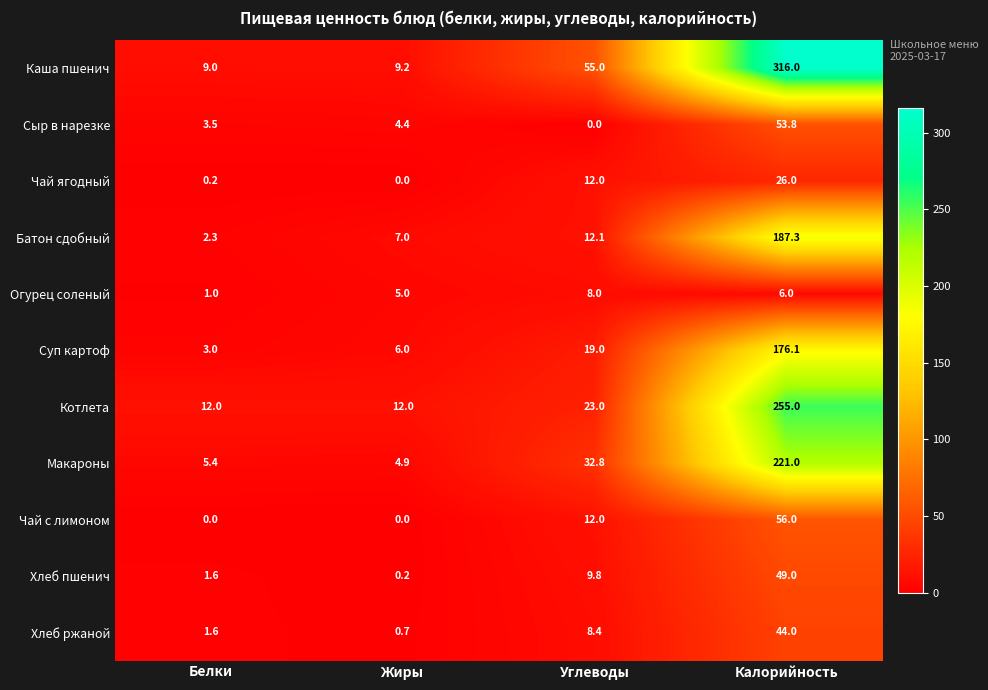

At which label does Хлеб пшенич first exceed 9?

Углеводы